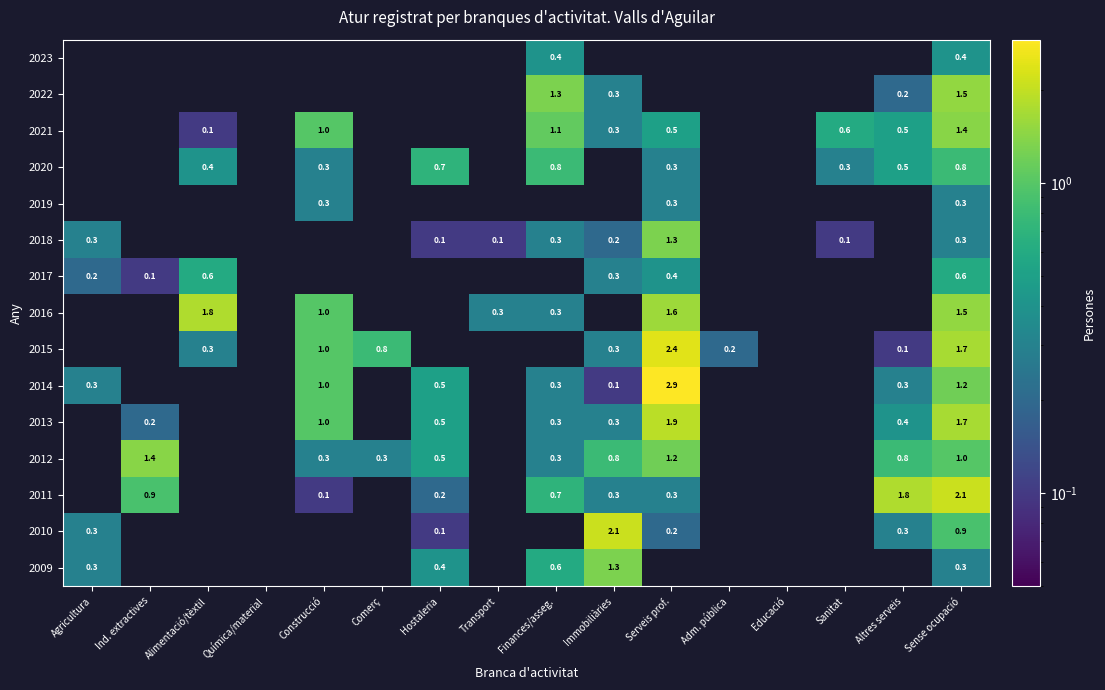

What is the difference between the highest and lowest values at Sense ocupació?

1.8